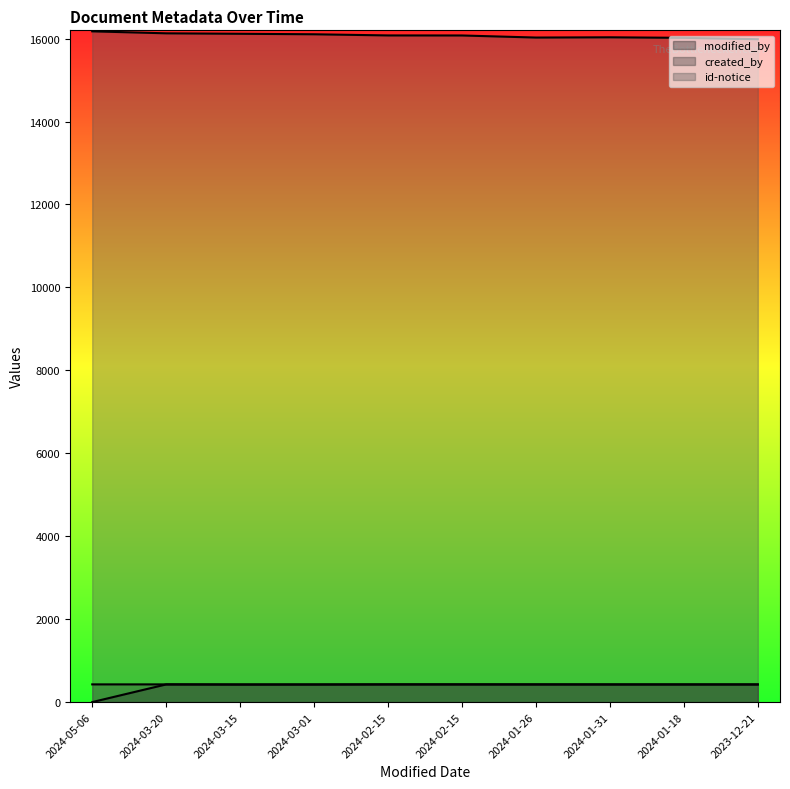

Count the number of categories in the chart.

10